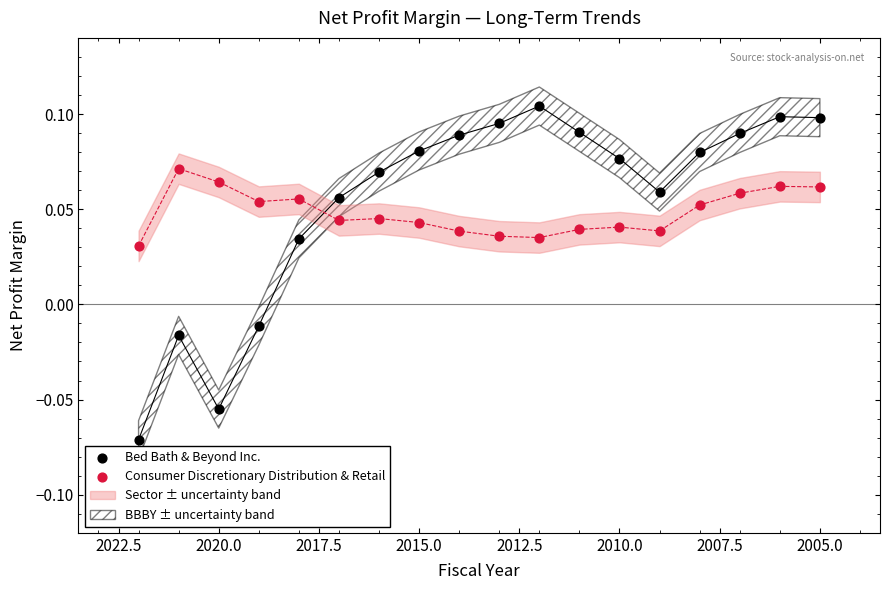

Which series has the largest Y range (max minus min)?

Bed Bath & Beyond Inc.